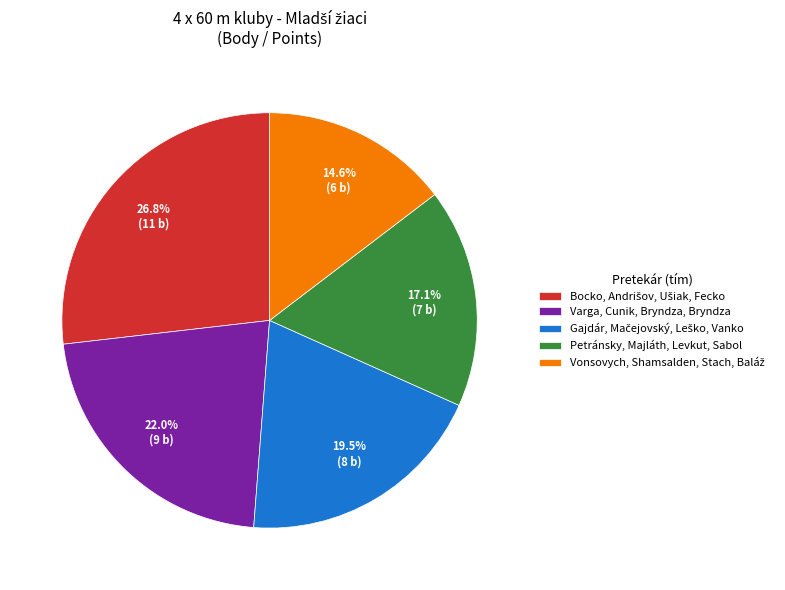

Approximately how many times larger is the value at Varga, Cunik, Bryndza, Bryndza compared to Petránsky, Majláth, Levkut, Sabol?

1.3